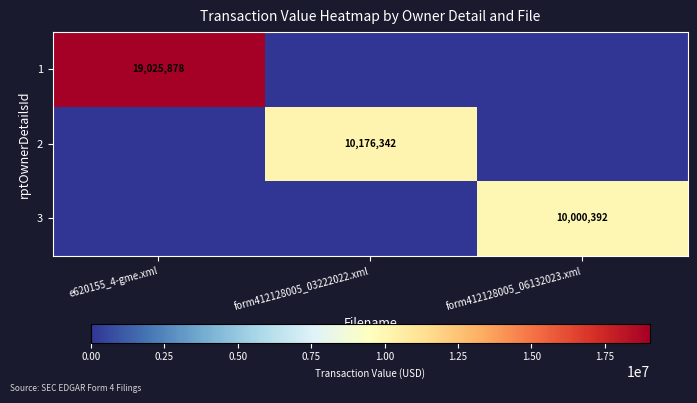

The 2 series shows 10176342 at form412128005_03222022.xml. True or false?

True